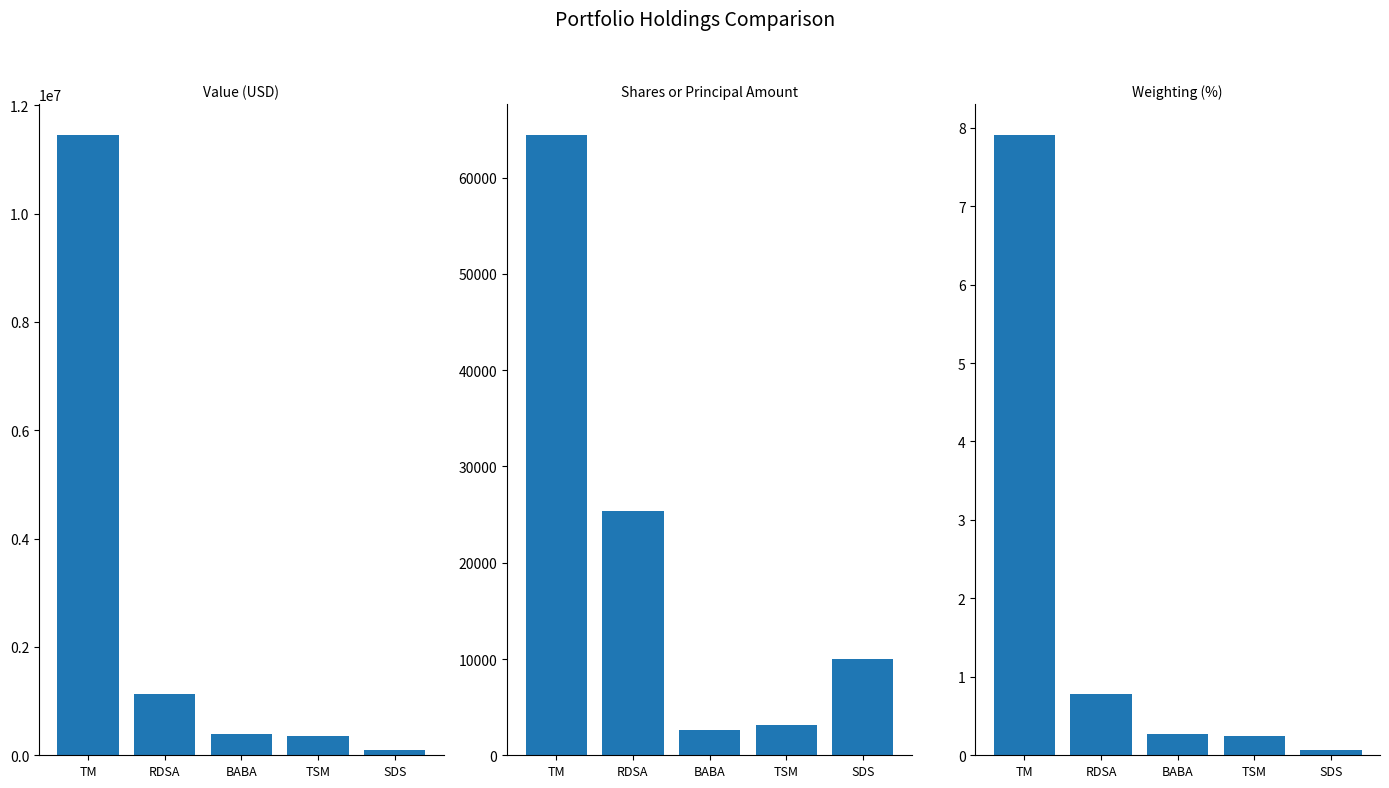

Read the Weighting value at TSM.

0.2